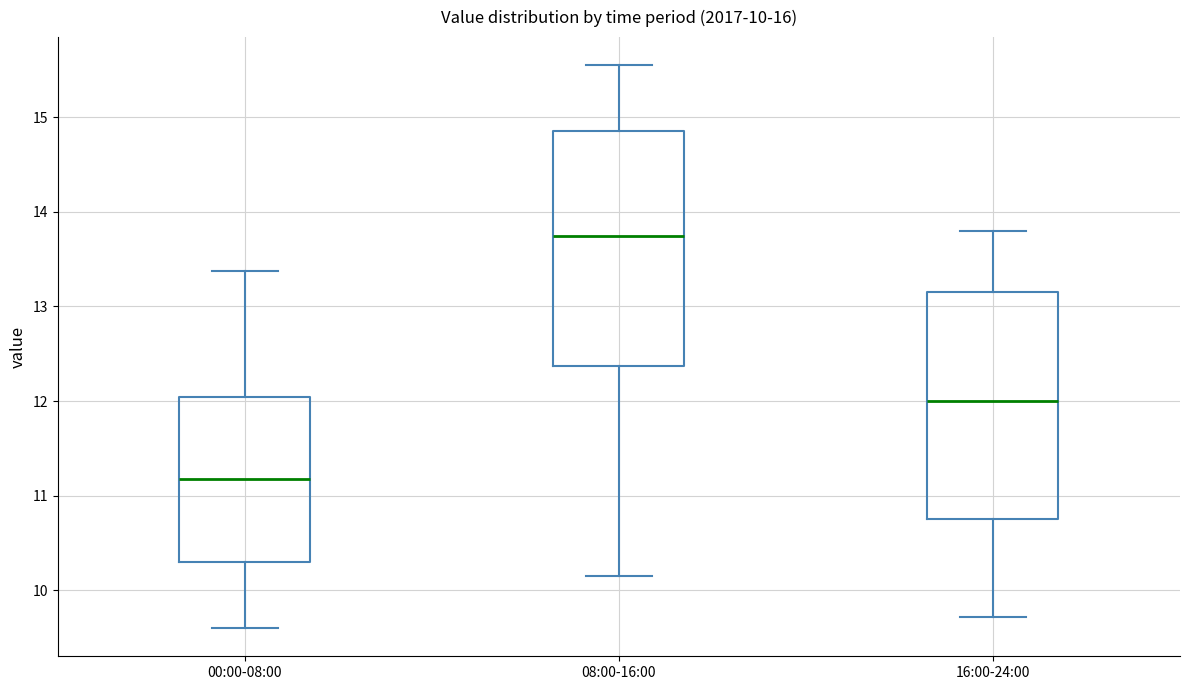

Which box's median line is the lowest?

00:00-08:00